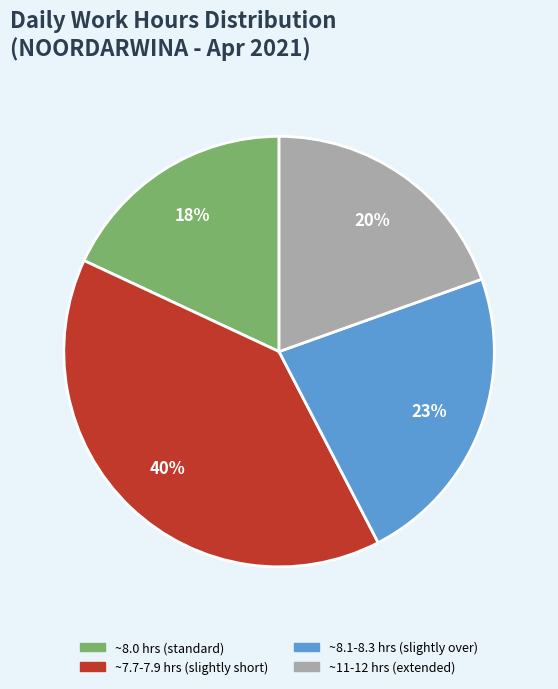

To the nearest percent, what is the difference between the largest and smallest slice percentages?

22%